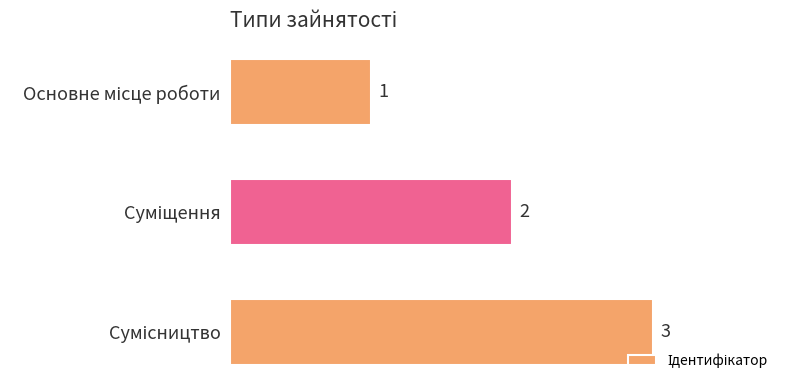

Count the values in the range 1 to 3.

3